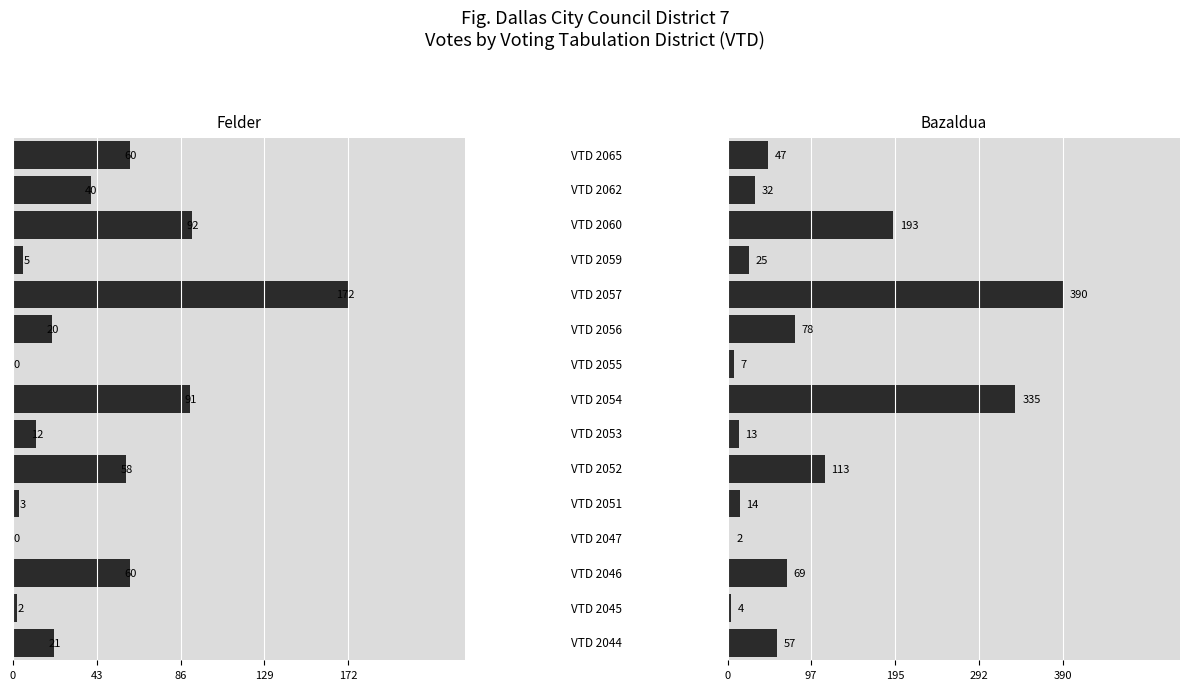

Does the chart contain stacked bars?

No